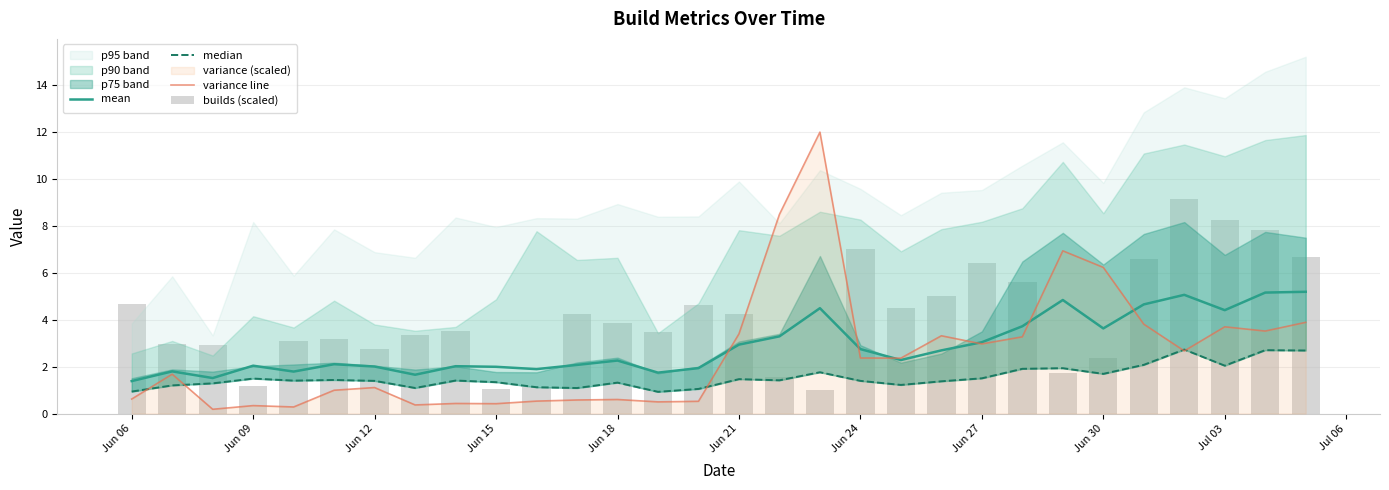

What is the value of the median bar at the 28th from the left?

2.0